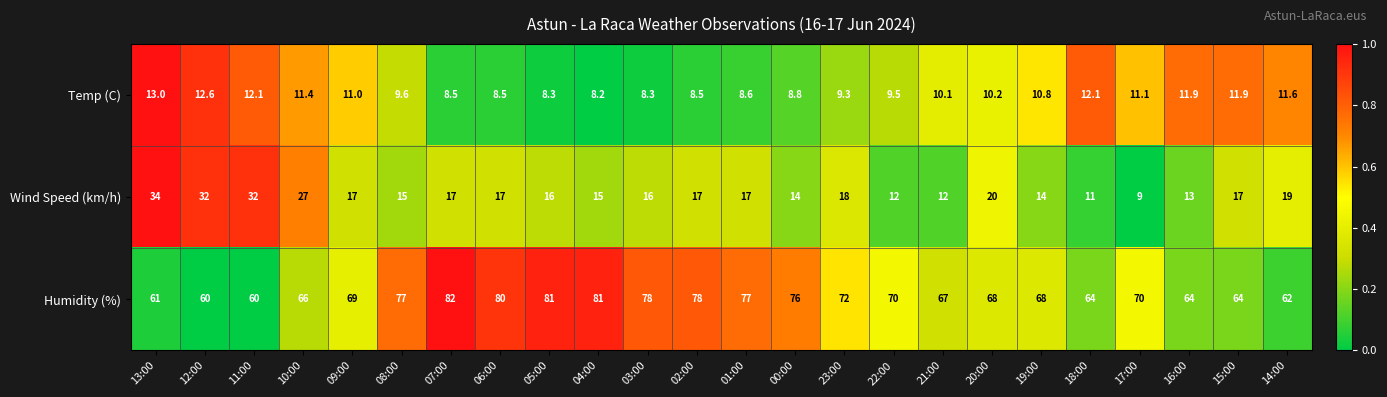

What is the difference between the maximum and minimum values in the Wind Speed (km/h) series?

25.0